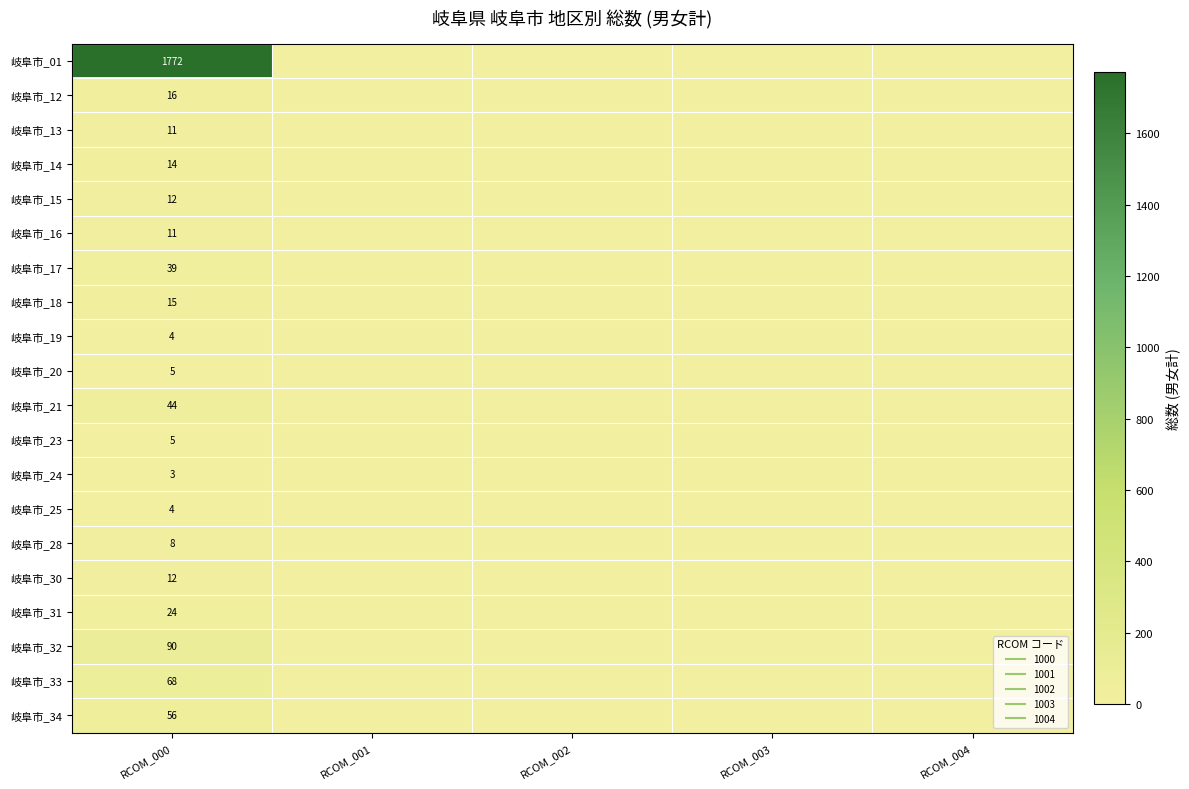

Which series has the largest total across all categories?

岐阜市_01